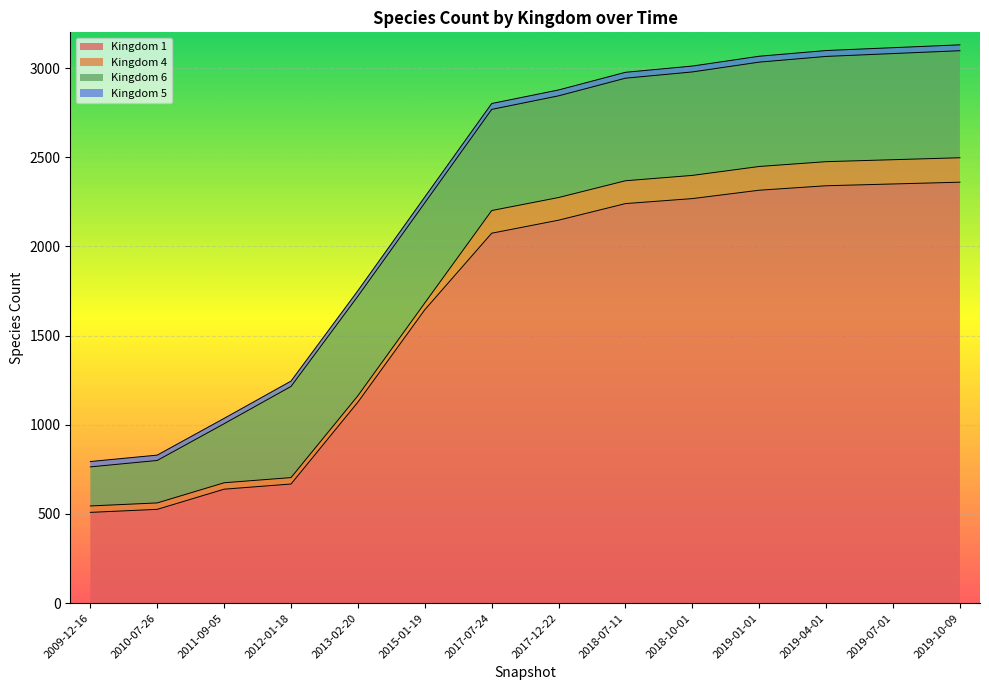

What is the label of the 3rd point from the left?

2011-09-05